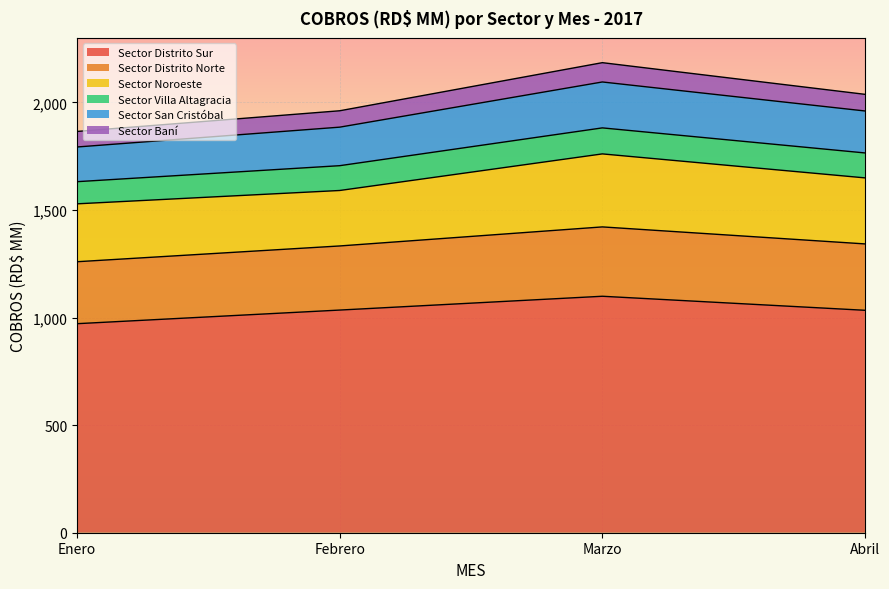

What is the total value across all series at Febrero?

1961.3